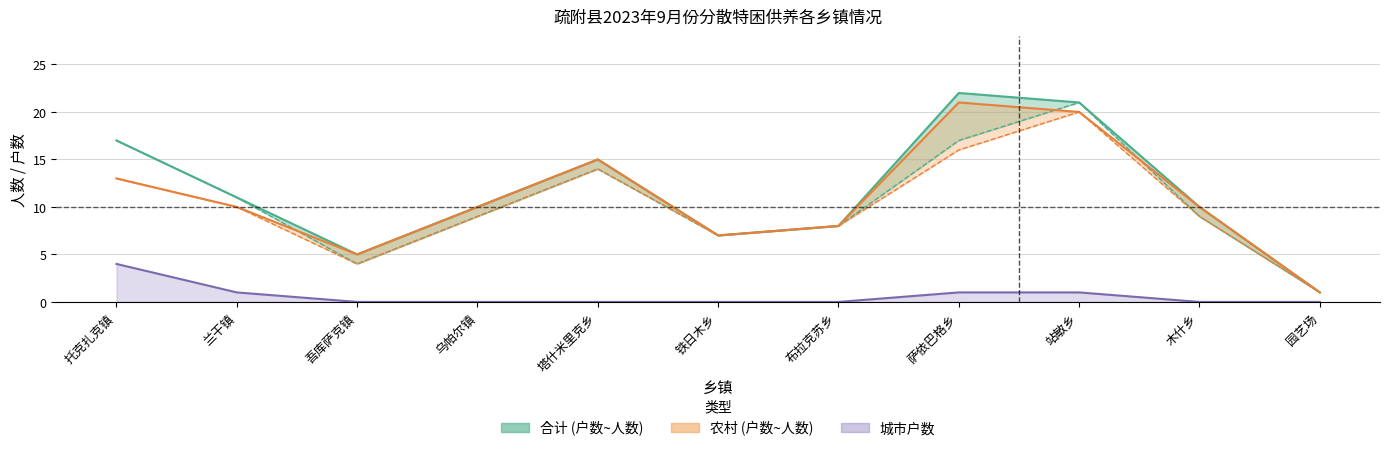

Which label corresponds to the largest value in the chart?

萨依巴格乡